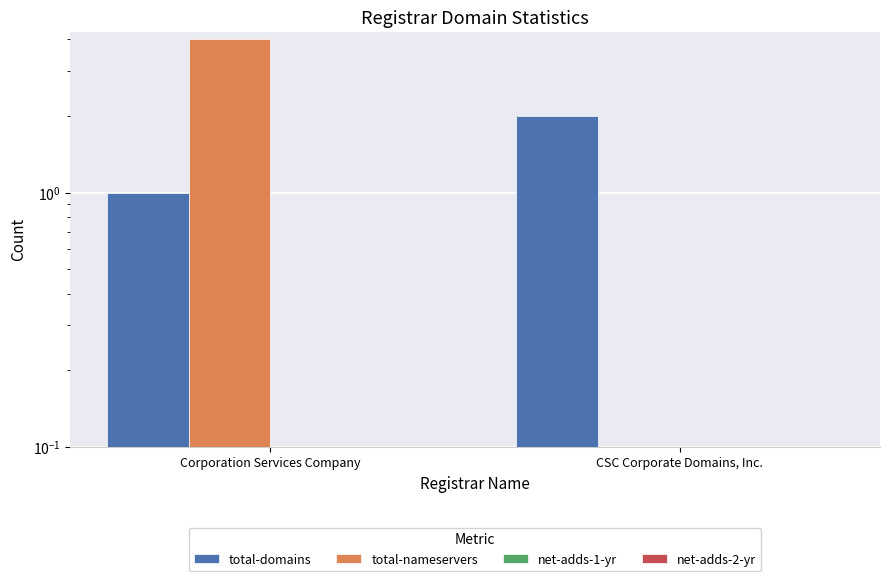

At how many categories does at least one series exceed 0?

2